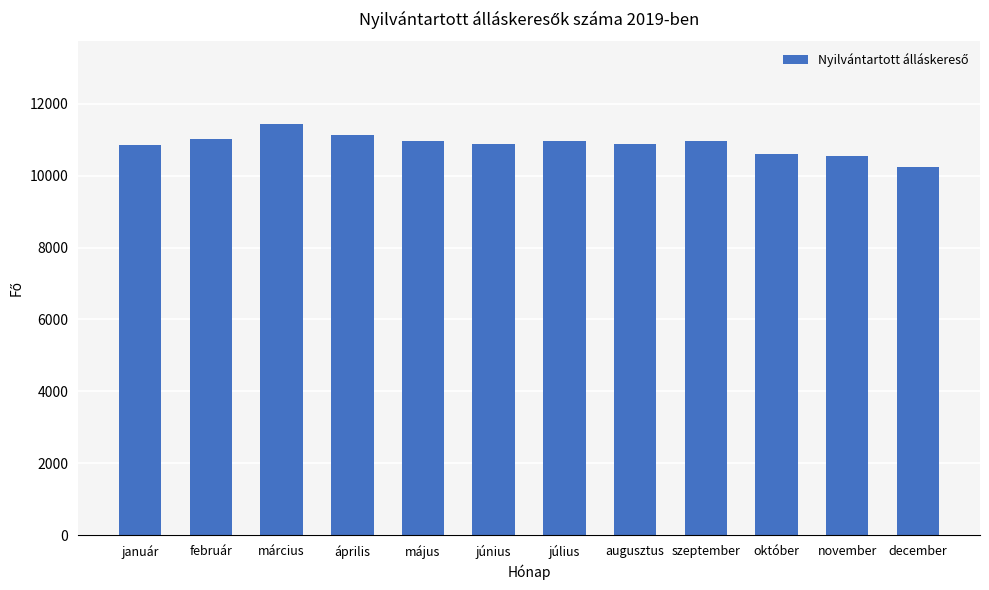

What is the label of the 6th bar from the right?

július